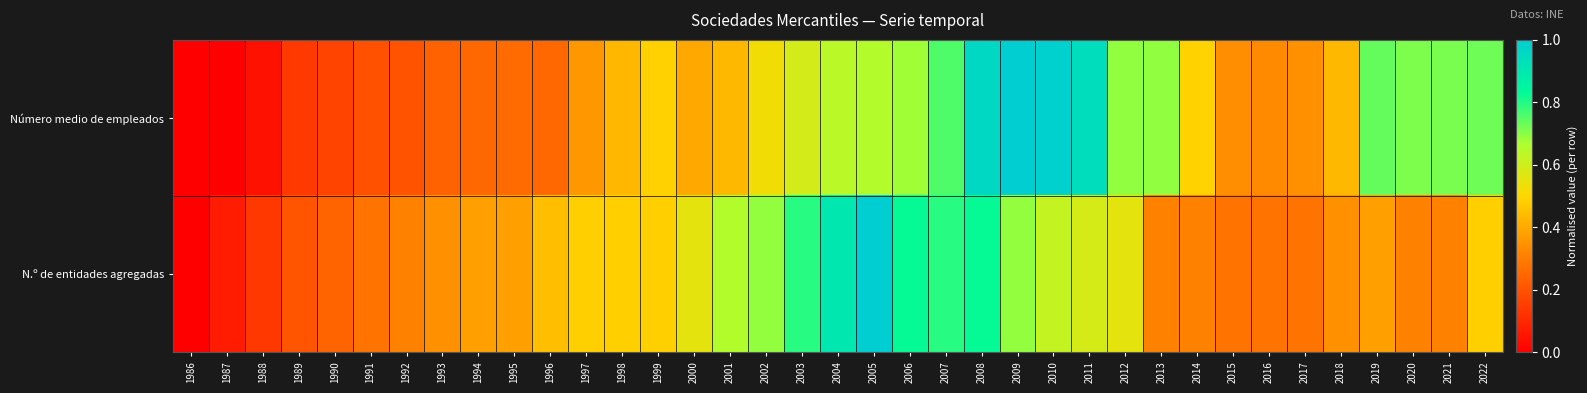

Which category has the lowest value across all series?

1986